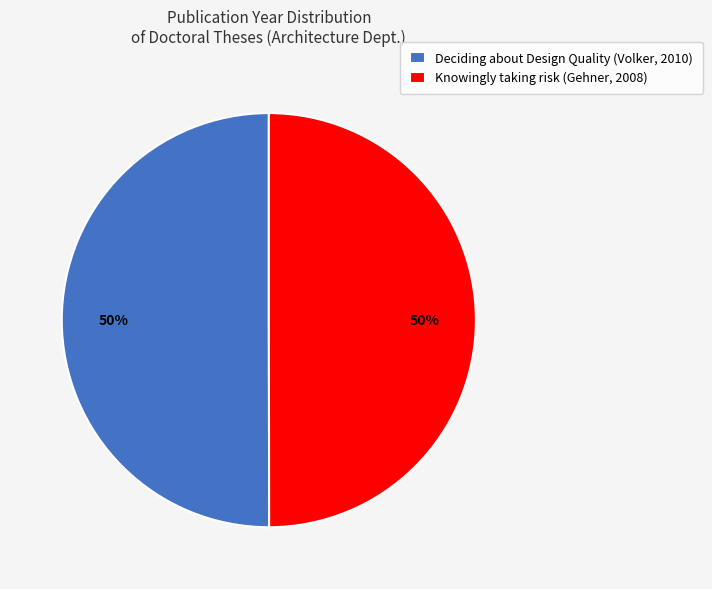

Is it true that Knowingly taking risk (Gehner, 2008) is 50% of the pie?

True